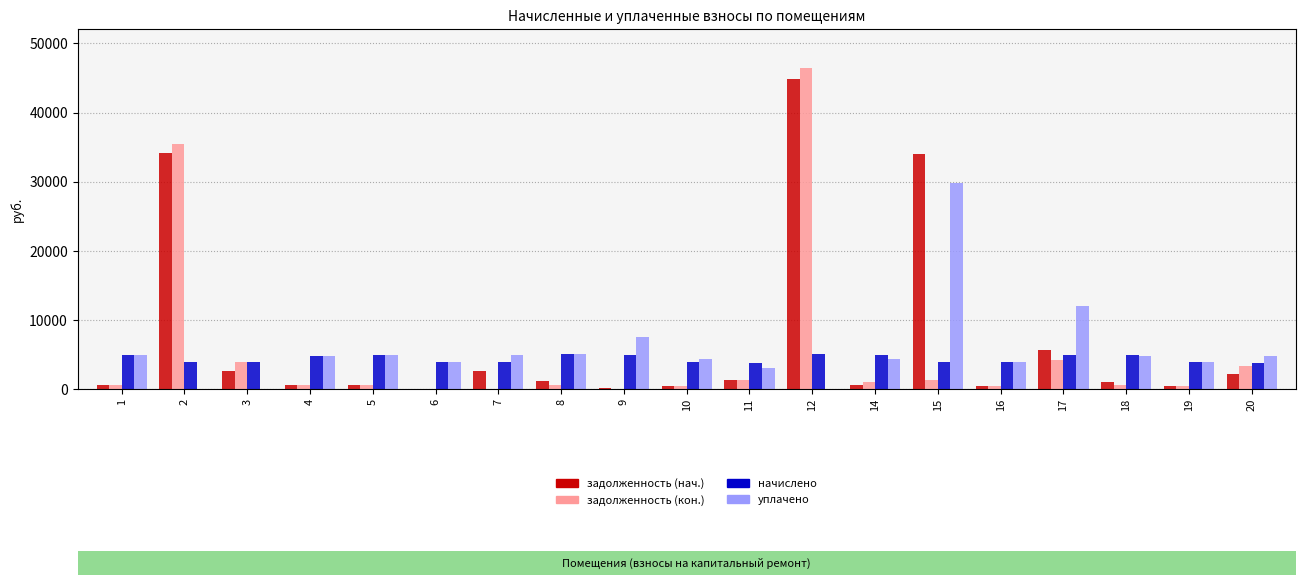

Is it true that задолженность (кон.) equals 294.1 at 14?

False